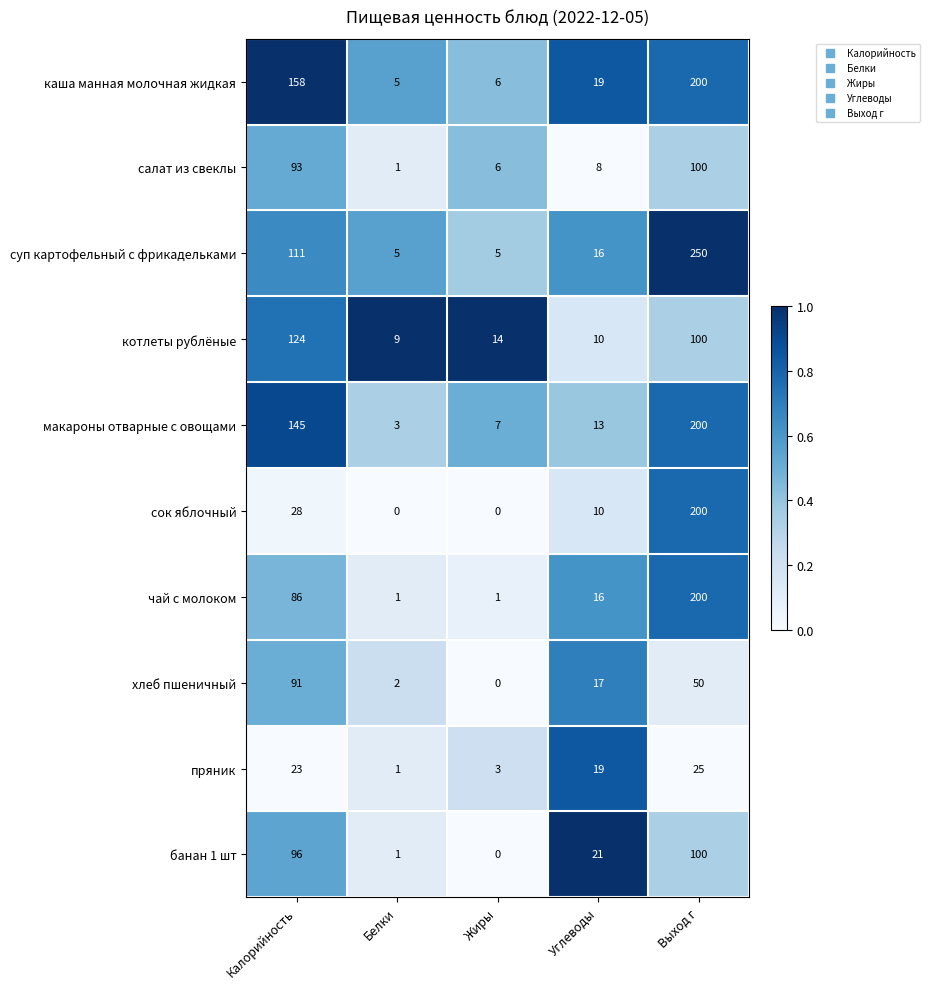

At which category is the sum across all series the highest?

Выход г